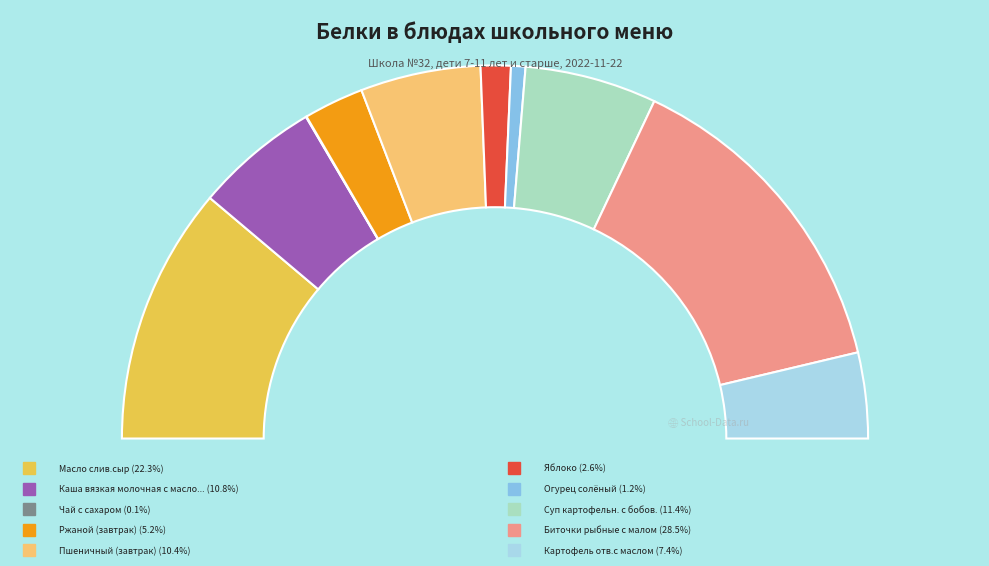

To the nearest percent, what is the combined percentage of Огурец солёный and Пшеничный (завтрак)?

12%